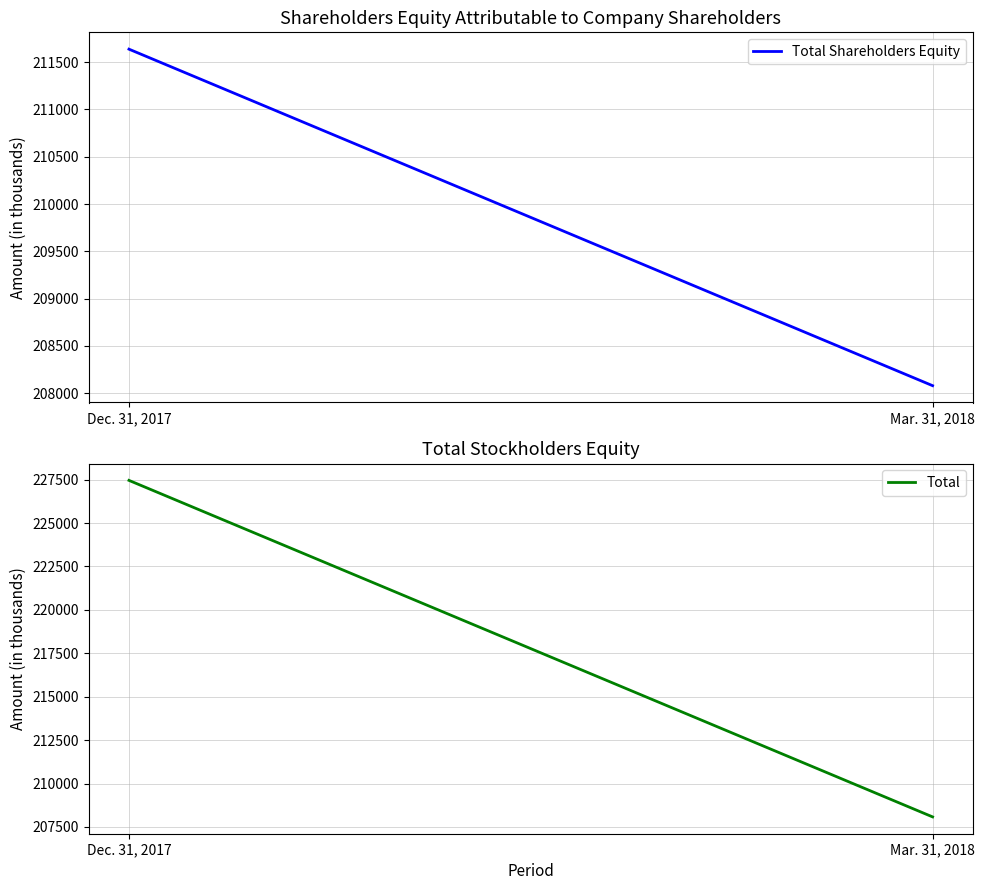

Where is Total Shareholders Equity nearest to the value 209858?

Mar. 31, 2018